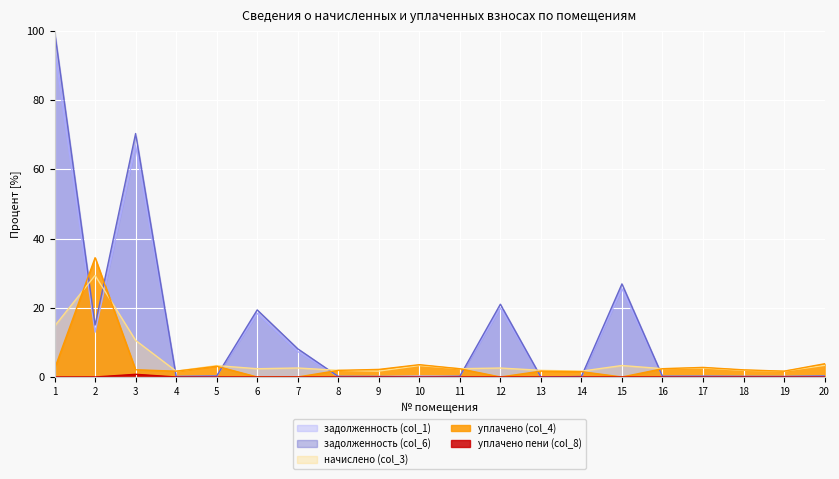

In задолженность (col_1), how many points are lower than both neighbors (excluding endpoints)?

6